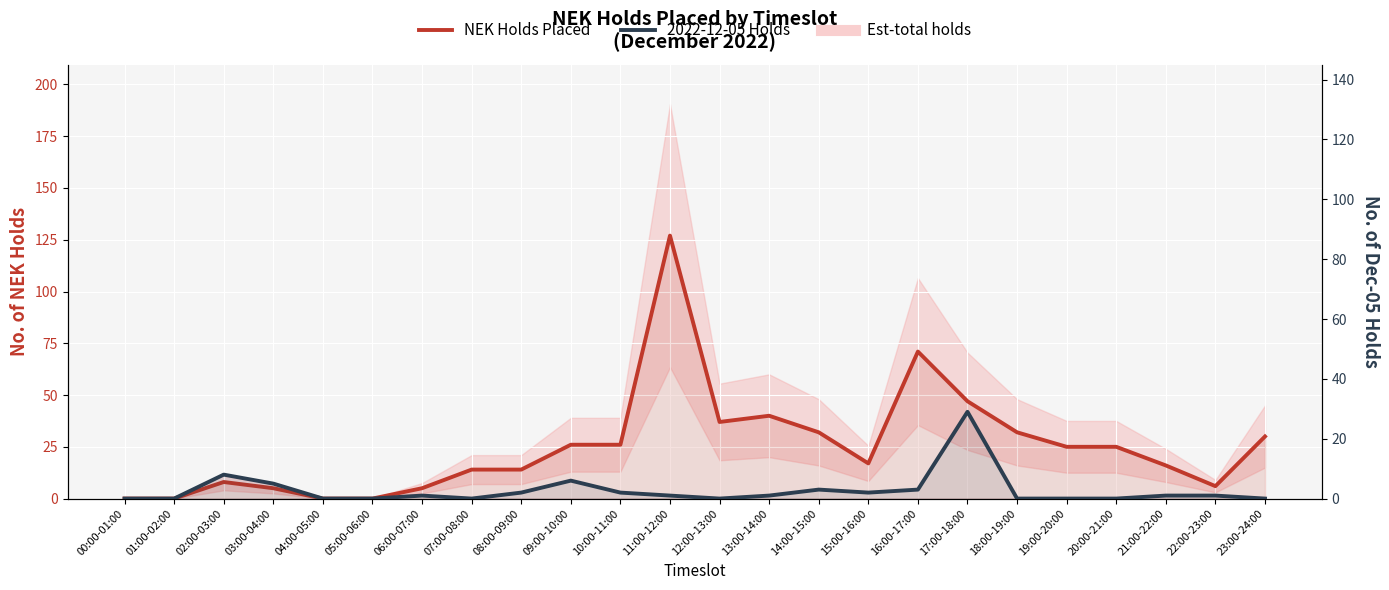

Is the value of 2022-12-05 Holds at 03:00-04:00 greater than the value of NEK Holds Placed at 08:00-09:00?

No